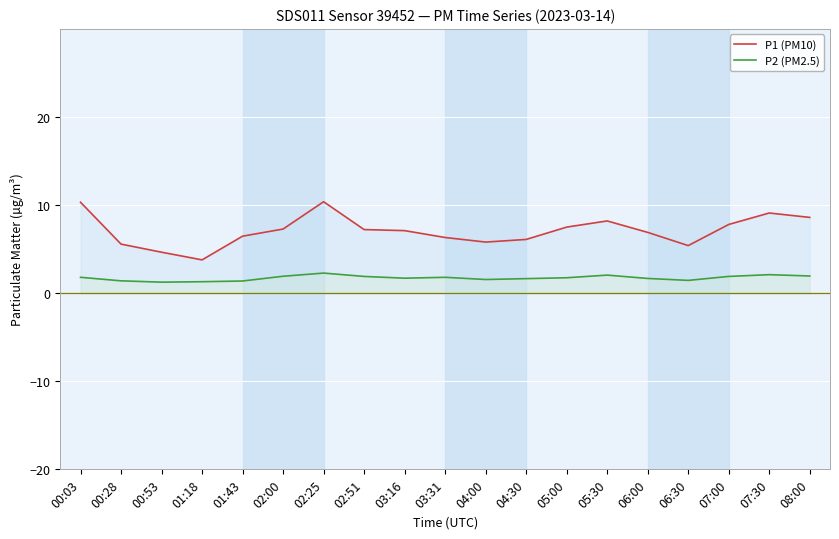

Reading right to left, extract all data points from this chart.

P1 (PM10): 08:00=8.6	07:30=9.1	07:00=7.8	06:30=5.4	06:00=6.9	05:30=8.2	05:00=7.5	04:30=6.1	04:00=5.8	03:31=6.3	03:16=7.1	02:51=7.2	02:25=10.4	02:00=7.3	01:43=6.5	01:18=3.8	00:53=4.7	00:28=5.6	00:03=10.3
P2 (PM2.5): 08:00=1.9	07:30=2.1	07:00=1.9	06:30=1.4	06:00=1.7	05:30=2.0	05:00=1.8	04:30=1.6	04:00=1.6	03:31=1.8	03:16=1.7	02:51=1.9	02:25=2.3	02:00=1.9	01:43=1.4	01:18=1.3	00:53=1.2	00:28=1.4	00:03=1.8